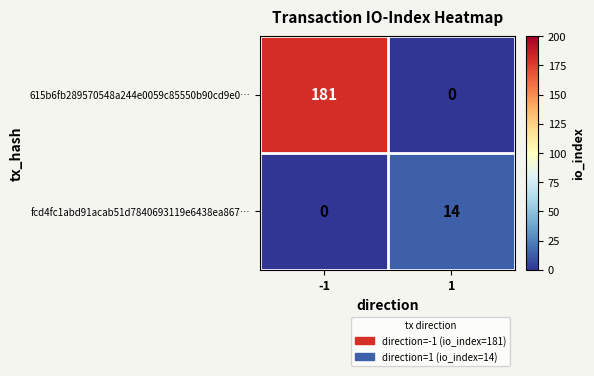

Which series has the largest total across all categories?

615b6fb289570548a244e0059c85550b90cd9e0…